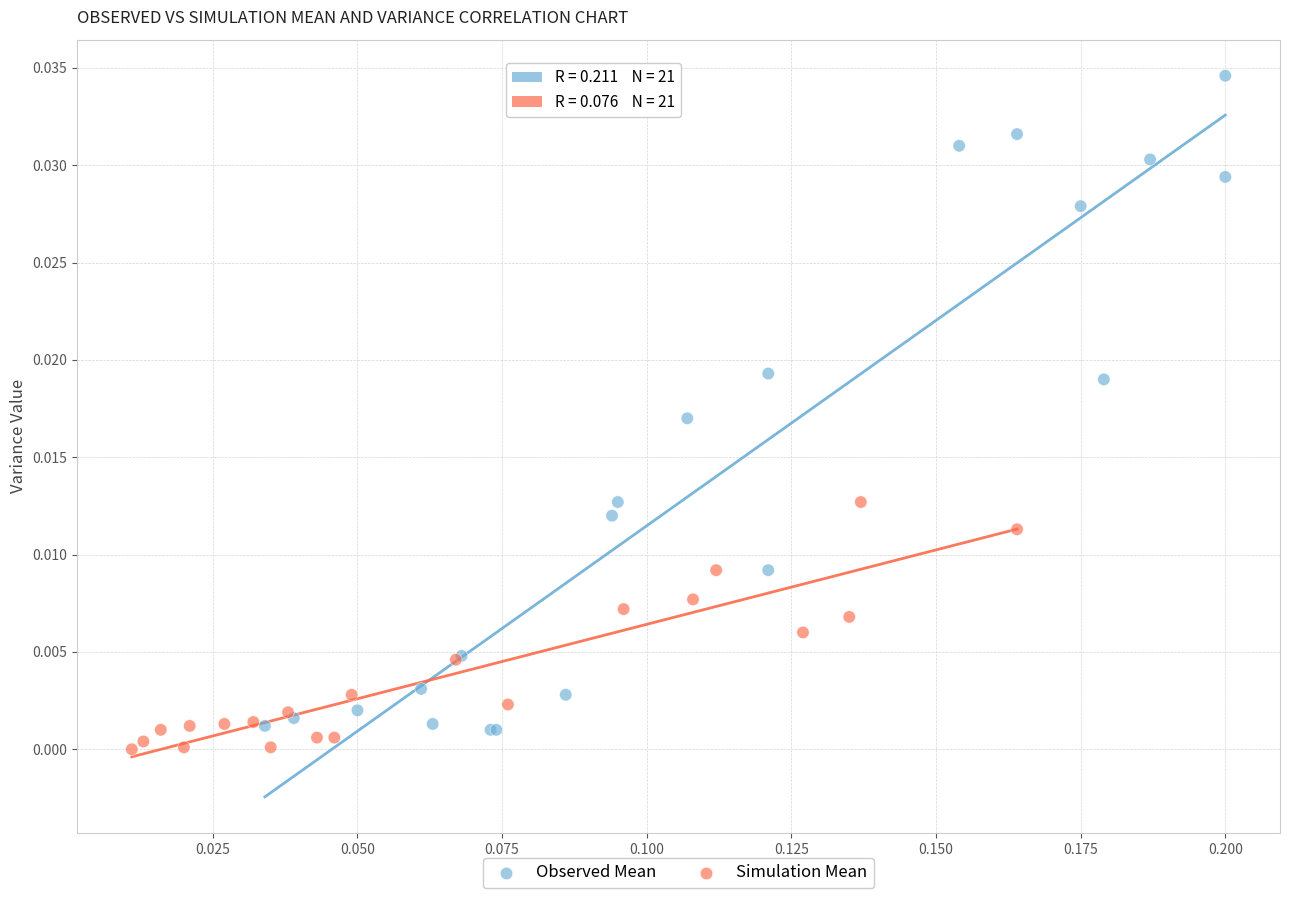

Which series has the widest spread of Y values?

Observed Mean